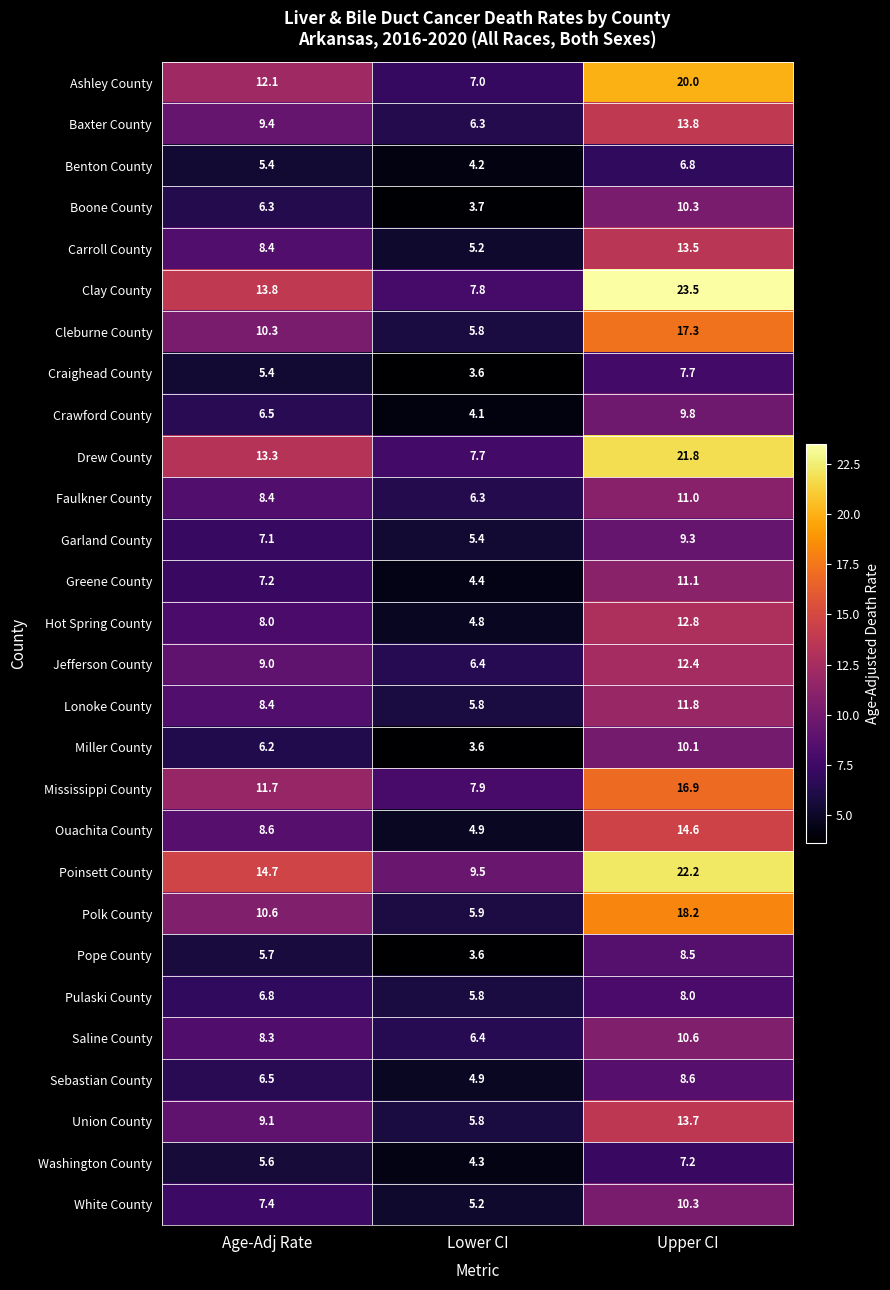

What is the difference between the second highest and minimum values in the Sebastian County series?

1.6